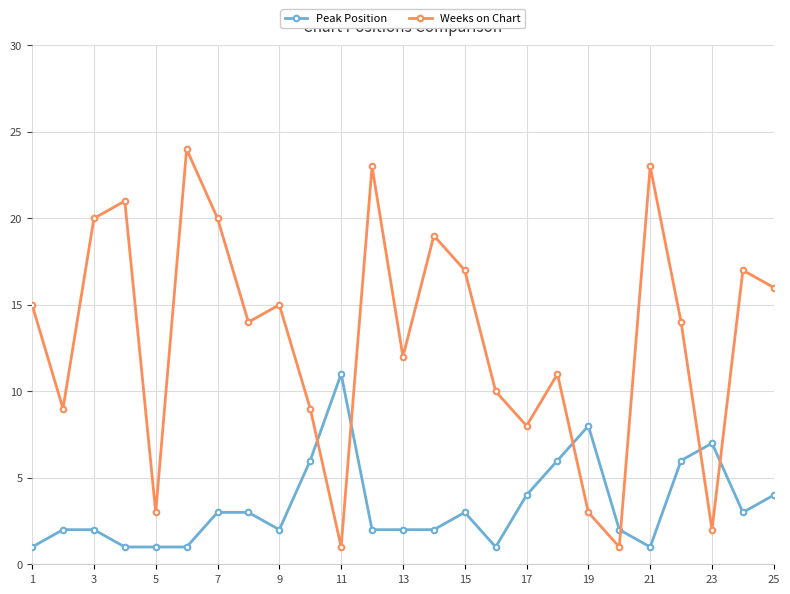

Which series has the widest spread of values?

Weeks on Chart